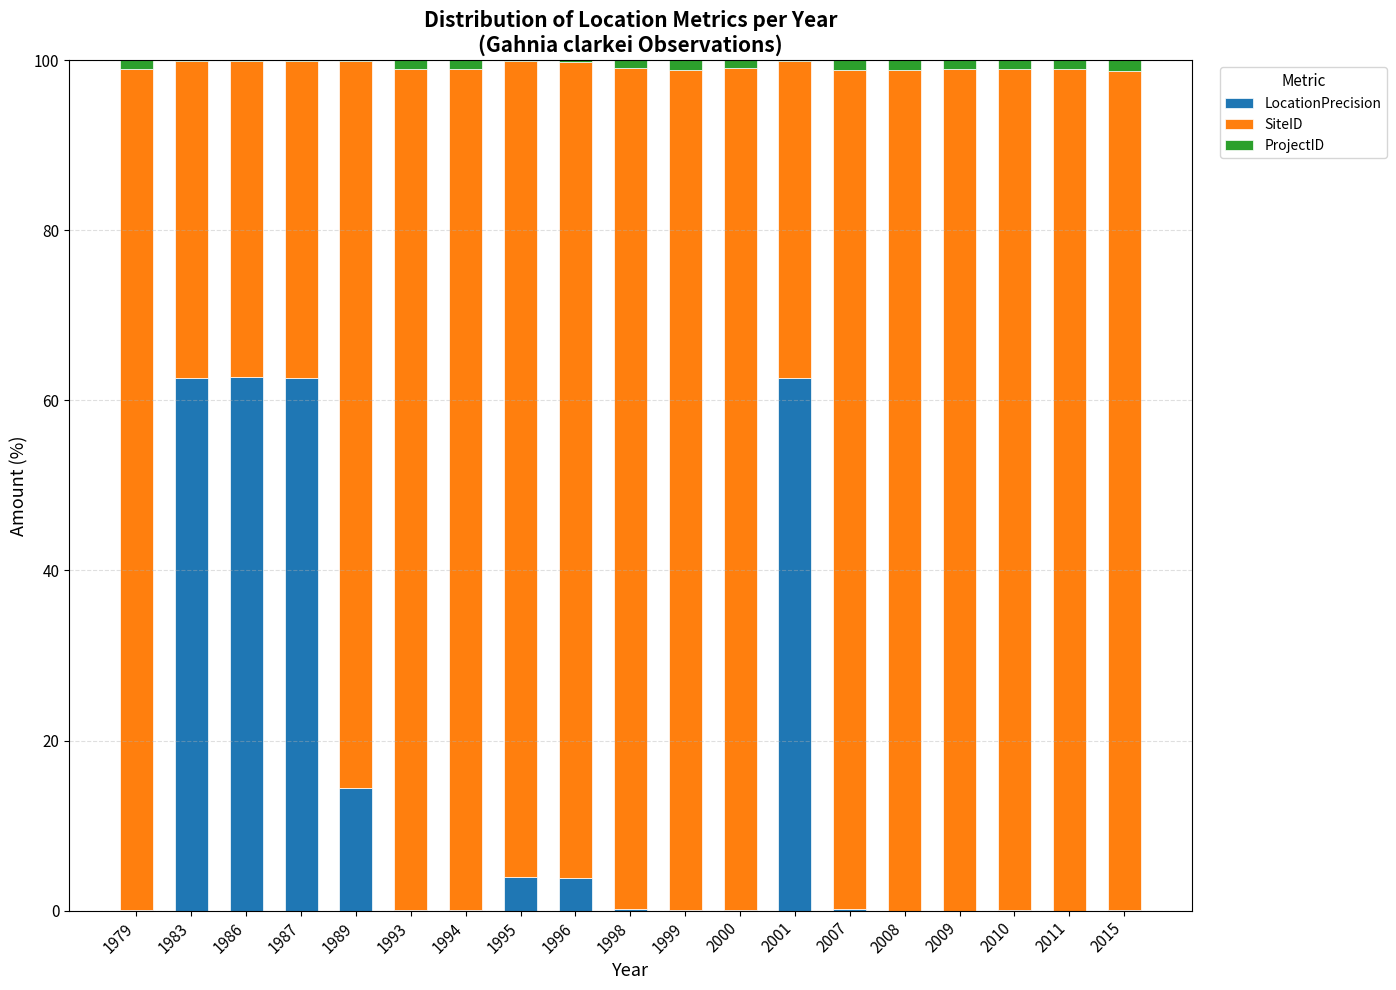

Is it true that LocationPrecision equals 4.0 at 1995?

True